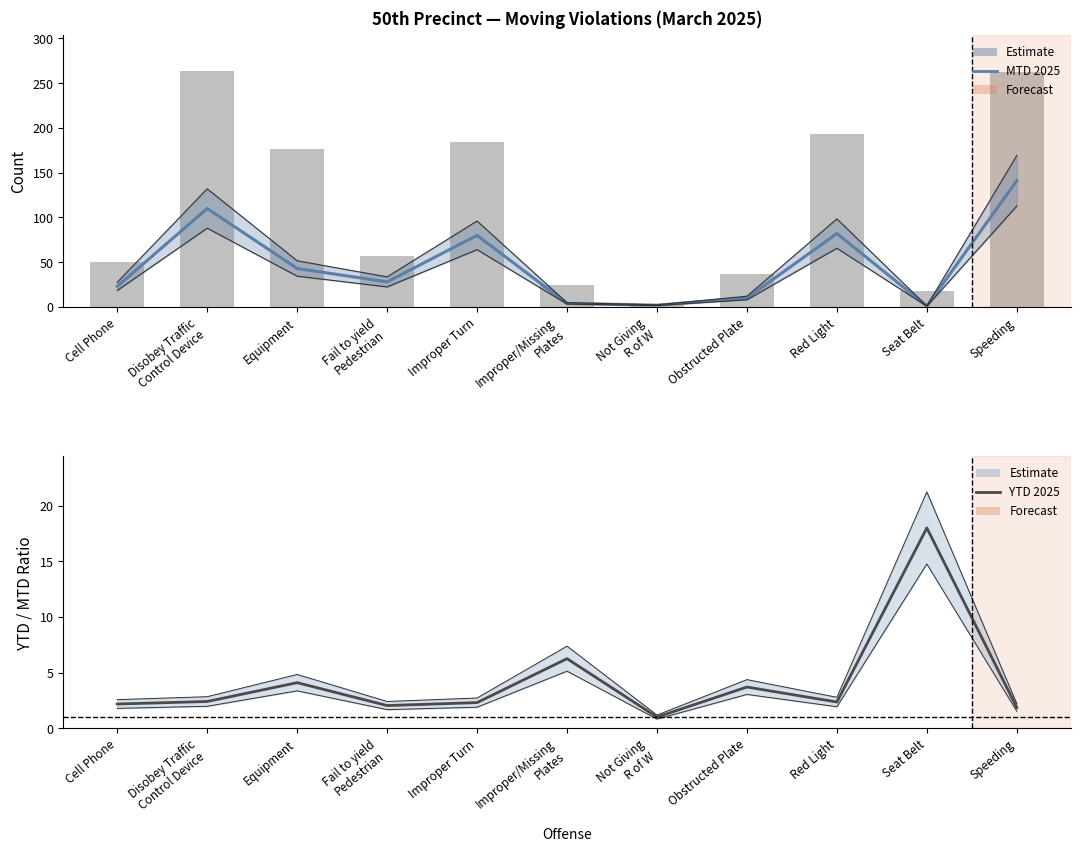

Does the chart contain stacked bars?

No